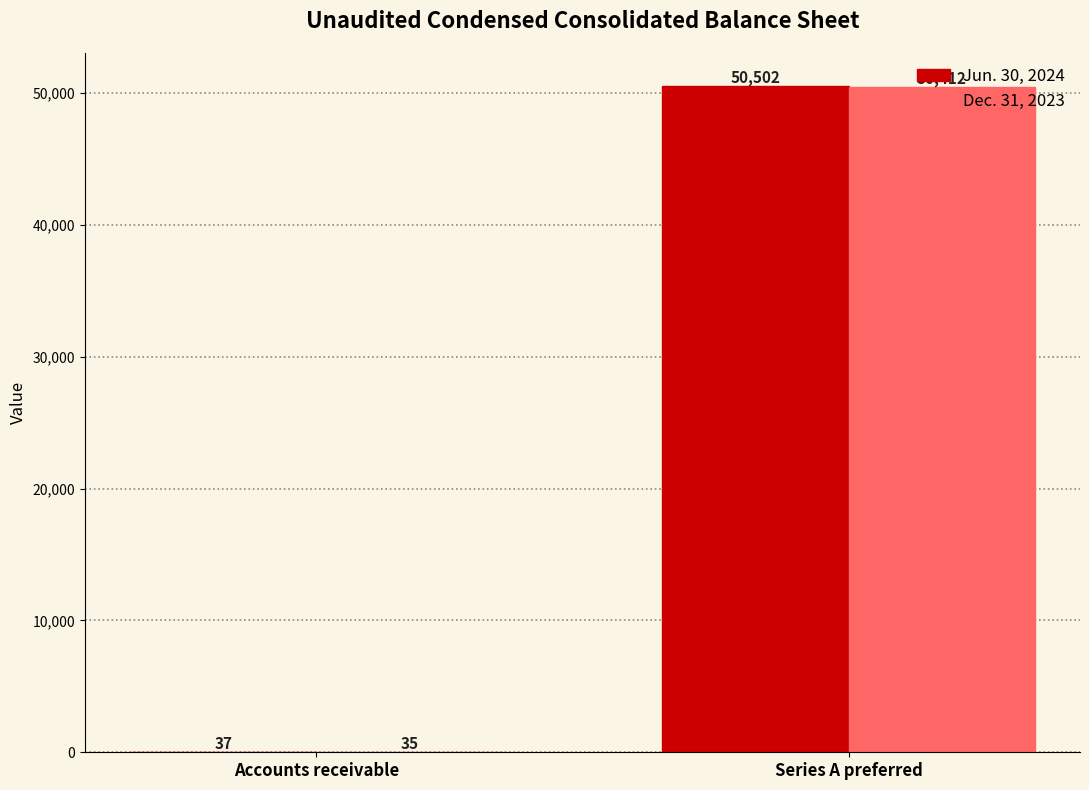

Which series has the largest total across all categories?

Jun. 30, 2024